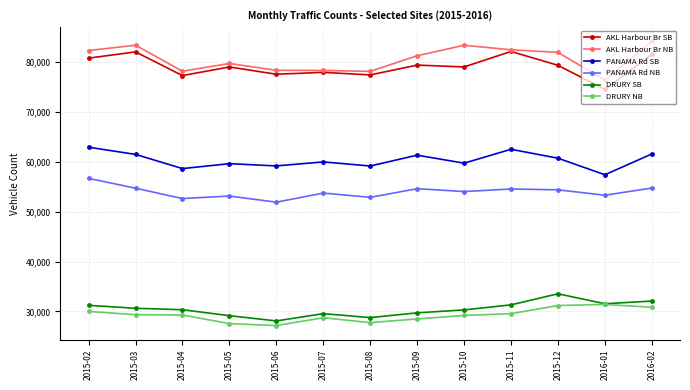

True or false: AKL Harbour Br SB has a value of 33007 at 2015-02.

False